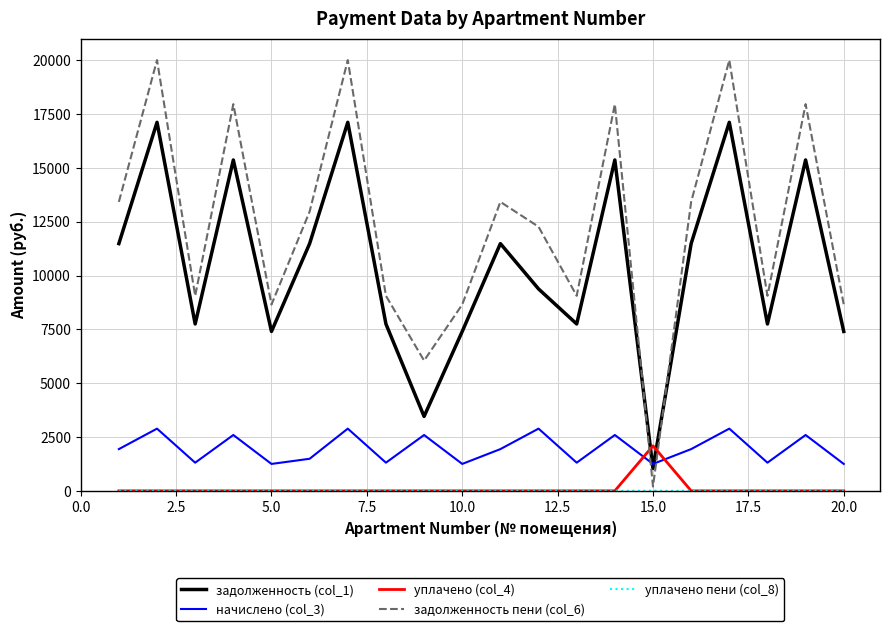

Which series has the largest total across all categories?

задолженность пени (col_6)